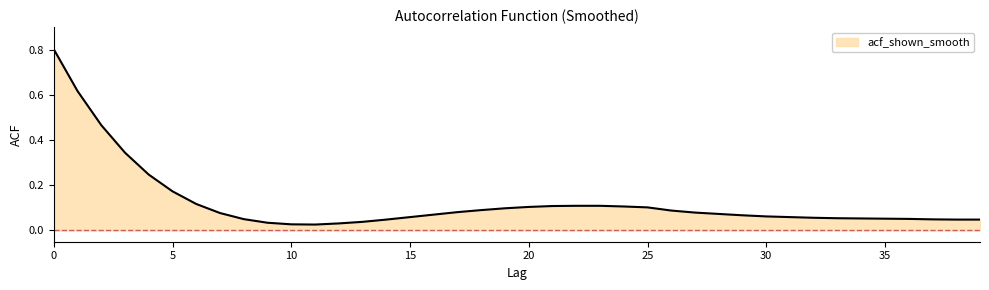

What is the greatest value displayed?

0.8